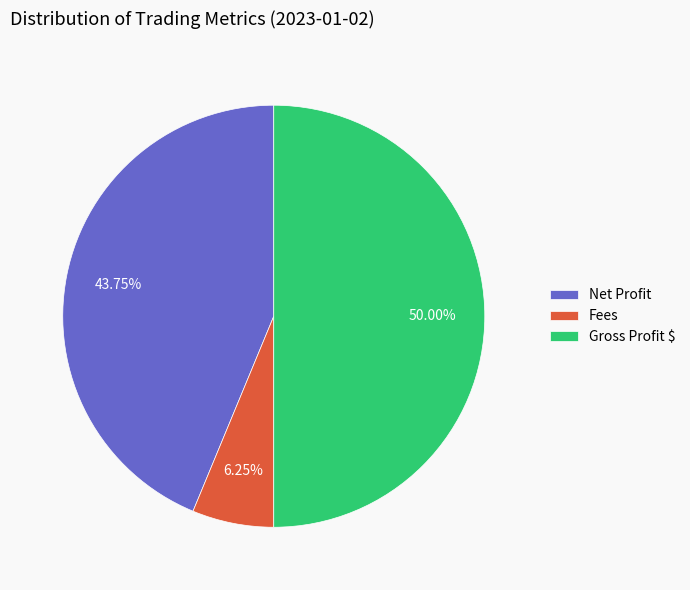

Which has a higher value, Fees or Net Profit?

Net Profit